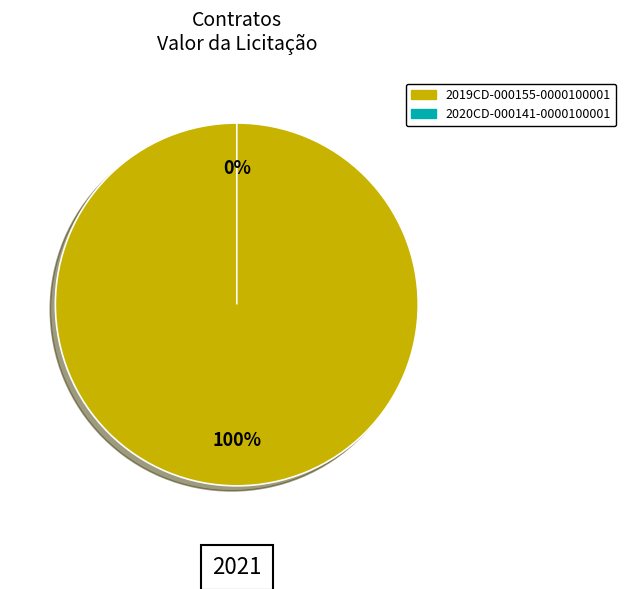

Is it true that 2020CD-000141-0000100001 is 0% of the pie?

True